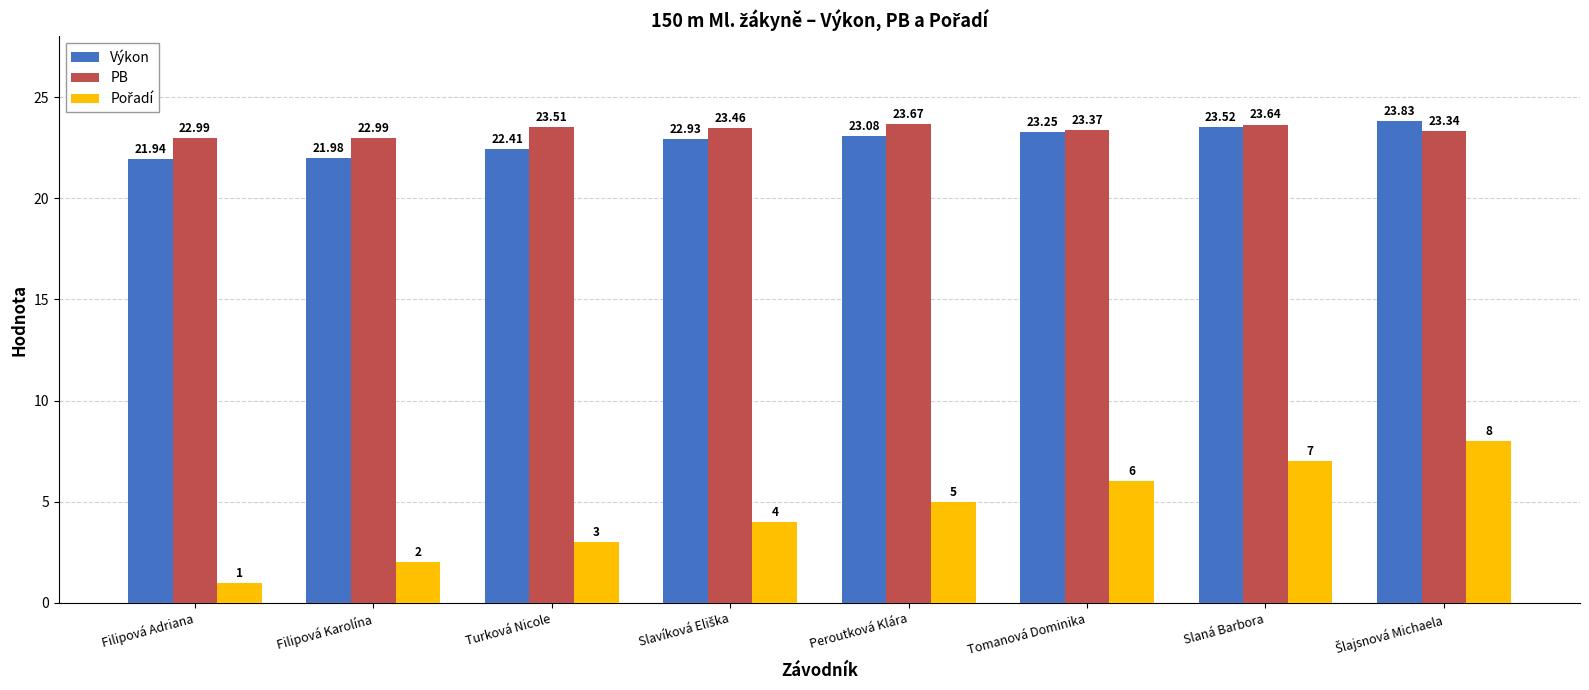

How many categories are shown in the chart?

8